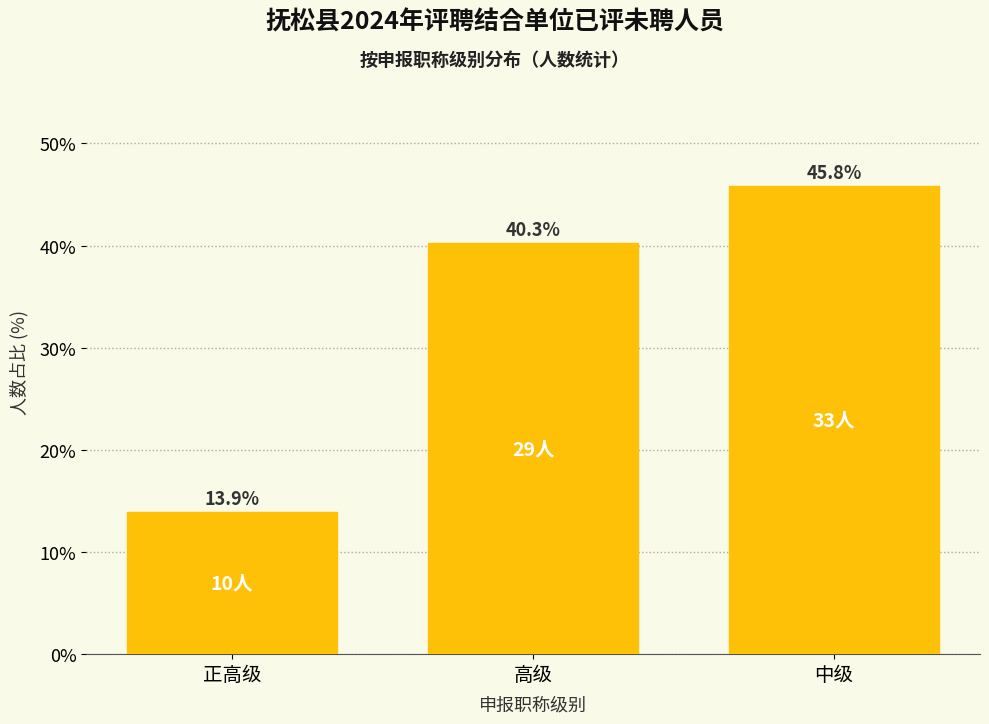

Reading right to left, extract all data points from this chart.

45.8	40.3	13.9